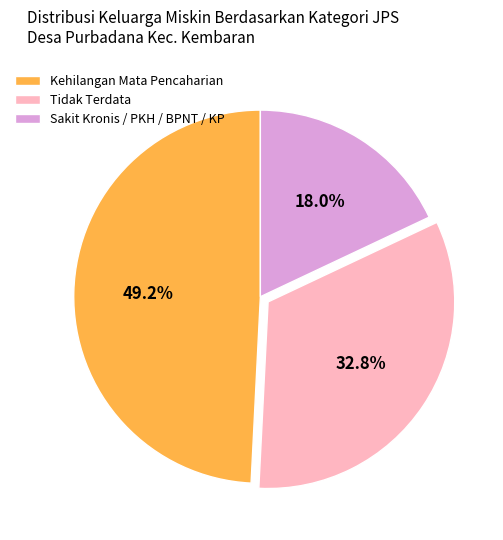

What percentage is the Kehilangan Mata Pencaharian slice, to the nearest percent?

49%